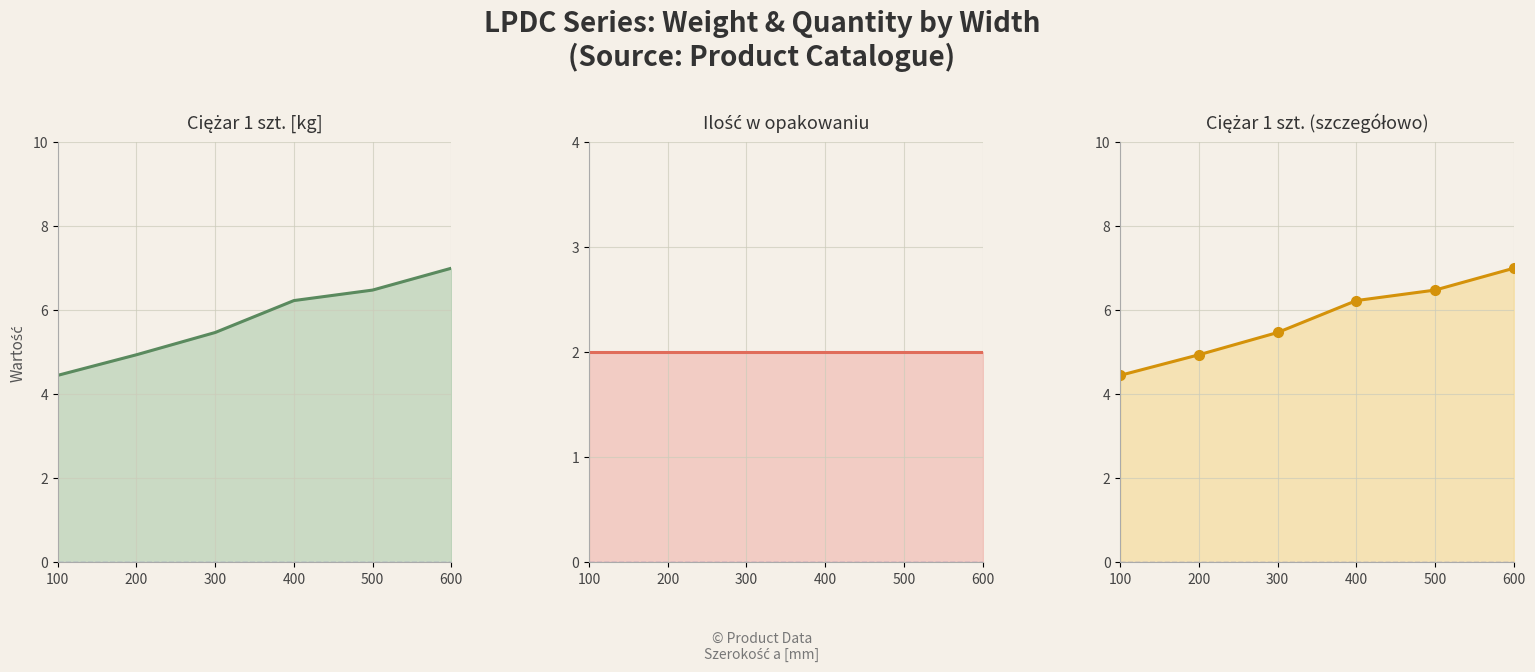

What is the value of the Ciężar 1 szt. point at the 5th from the left?

6.5